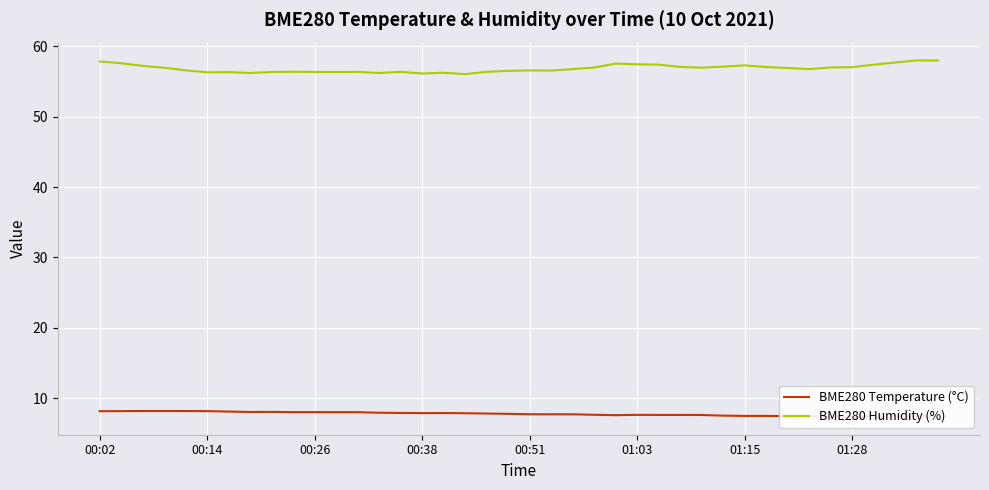

What is the total value across all series at 21?

64.3